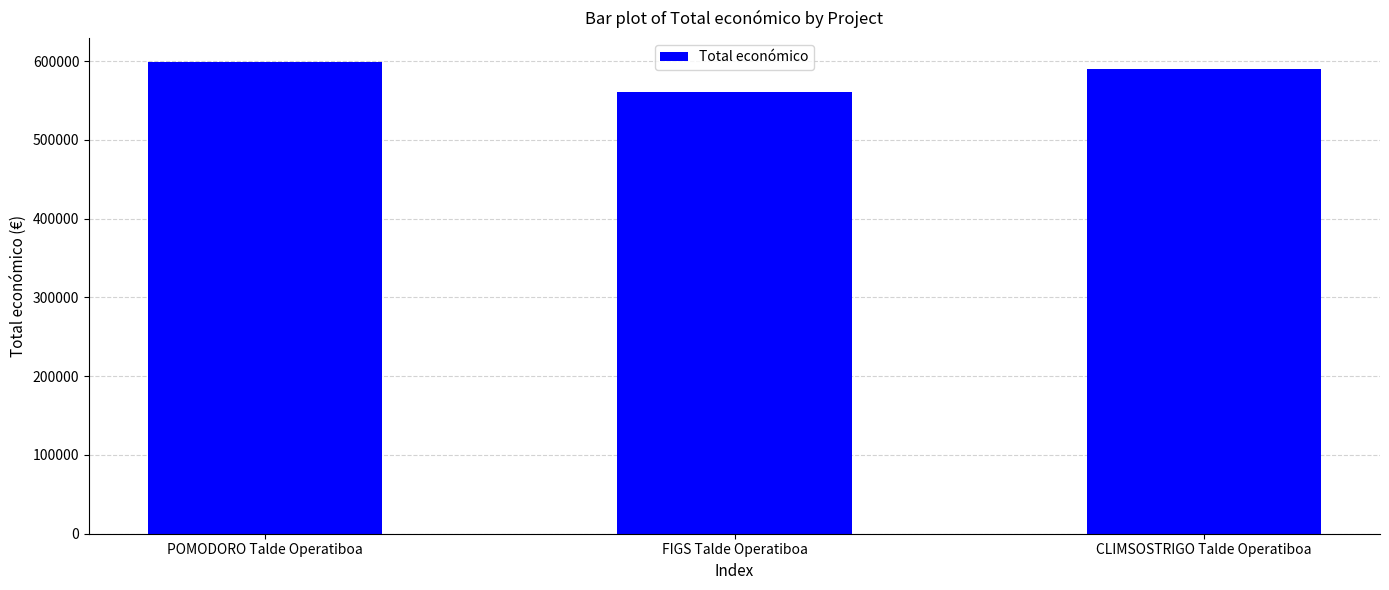

What is the sum of the values at POMODORO Talde Operatiboa and CLIMSOSTRIGO Talde Operatiboa?

1190252